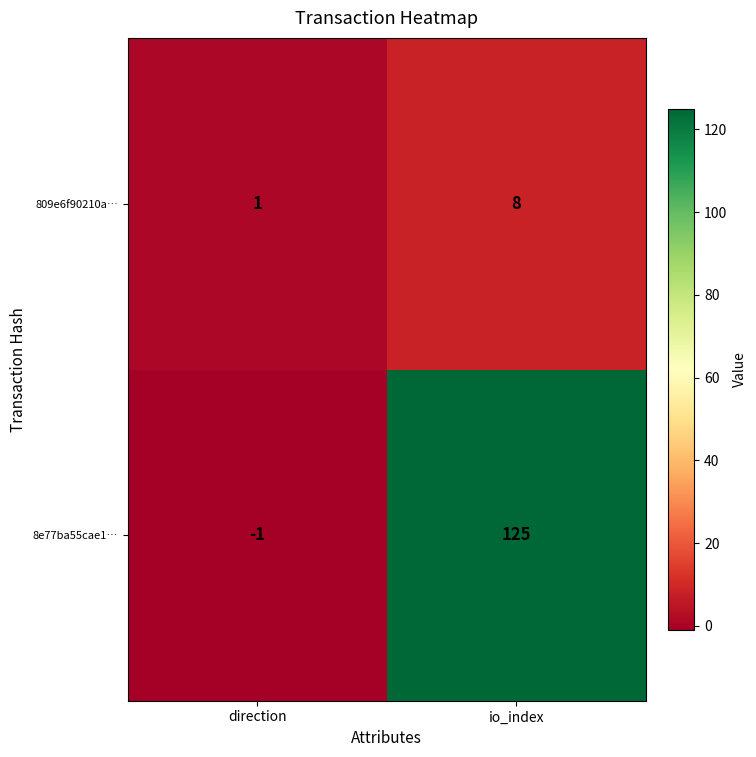

List the series in order of their overall mean, lowest first.

809e6f90210a…, 8e77ba55cae1…